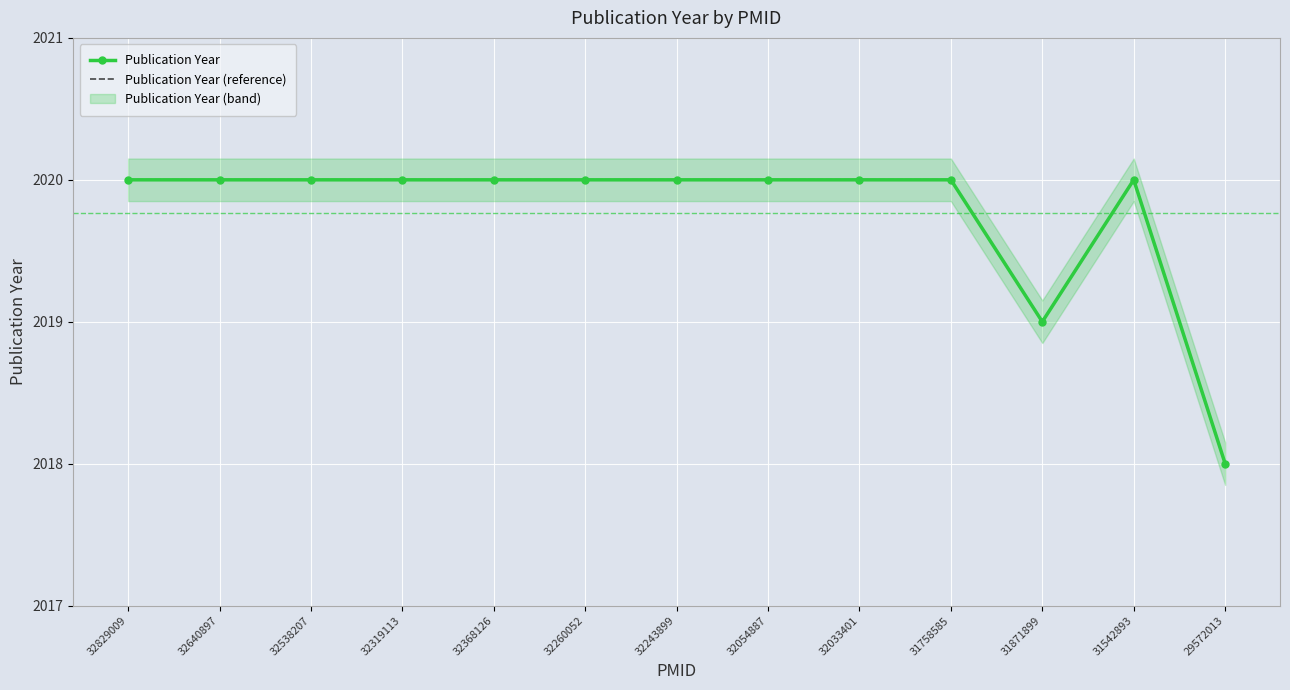

How many lines are shown in the chart?

2